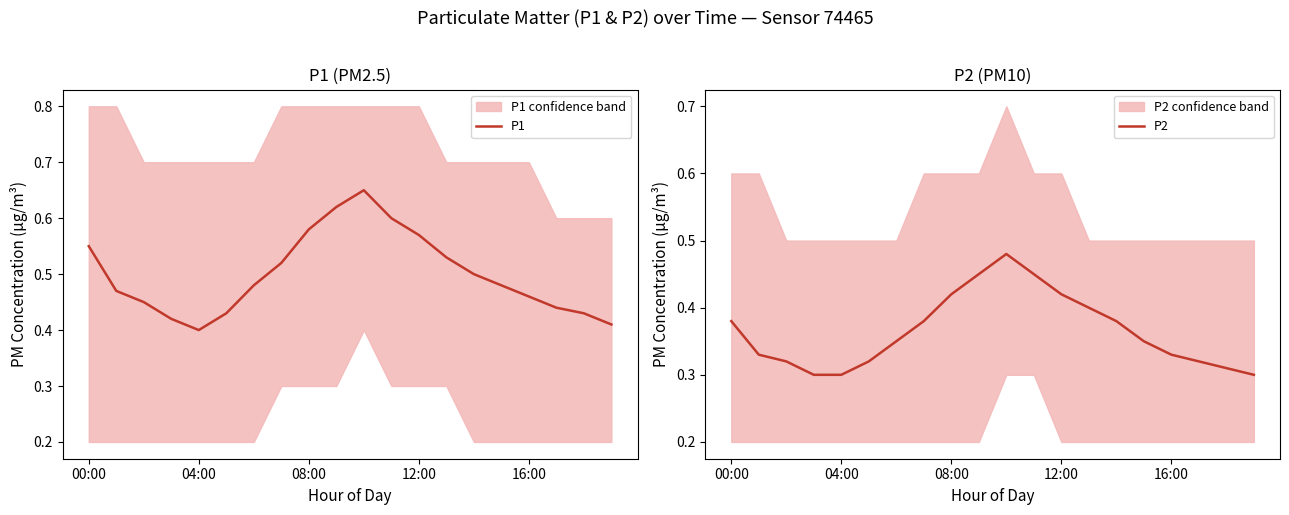

What position from the right is 14?

6